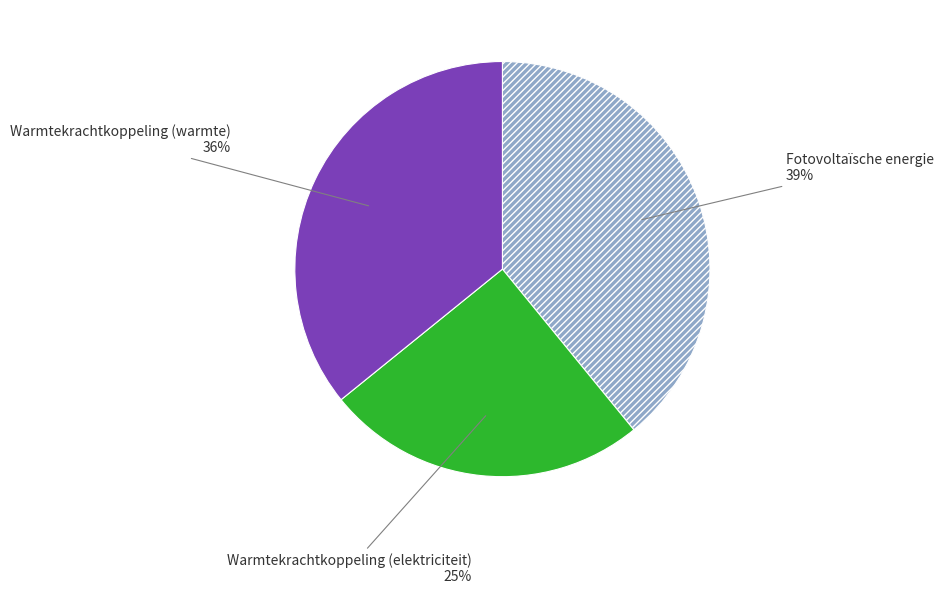

To the nearest percent, what is the average slice percentage?

33%